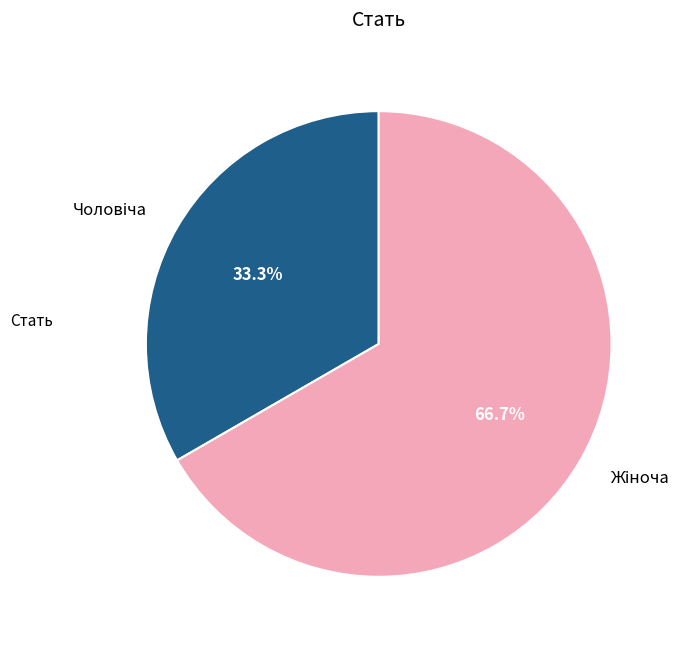

Is there a majority slice in this chart?

Yes